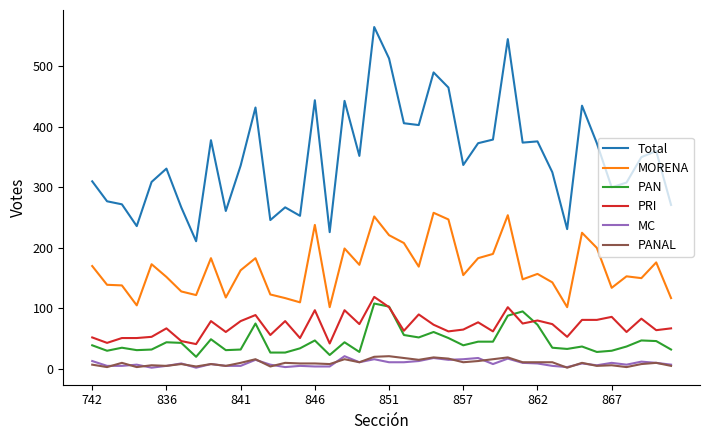

What is the minimum value shown in the chart?

2